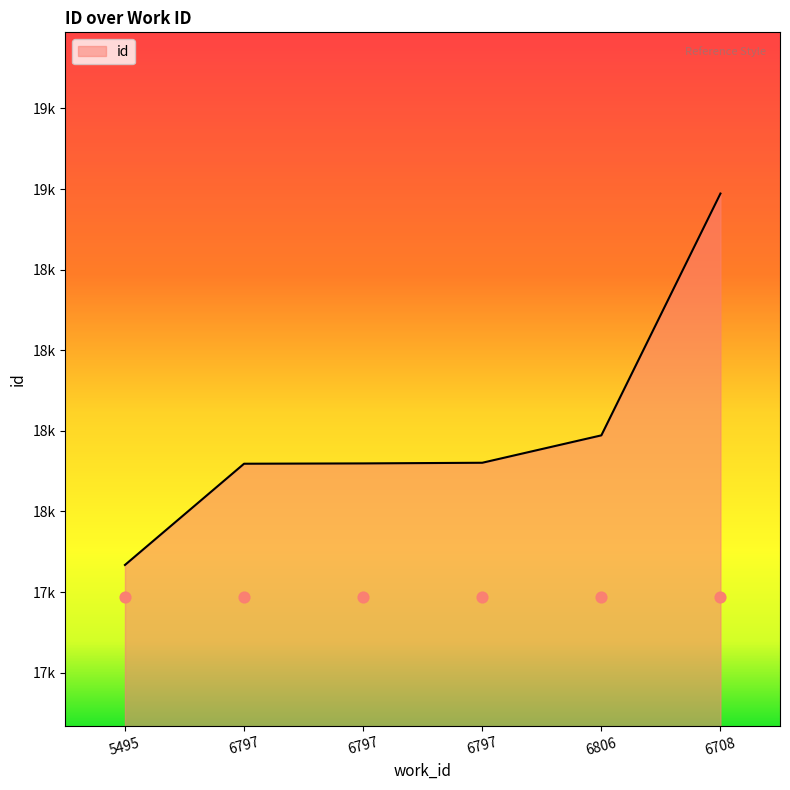

Between 6806 and 6708, which is larger?

6708